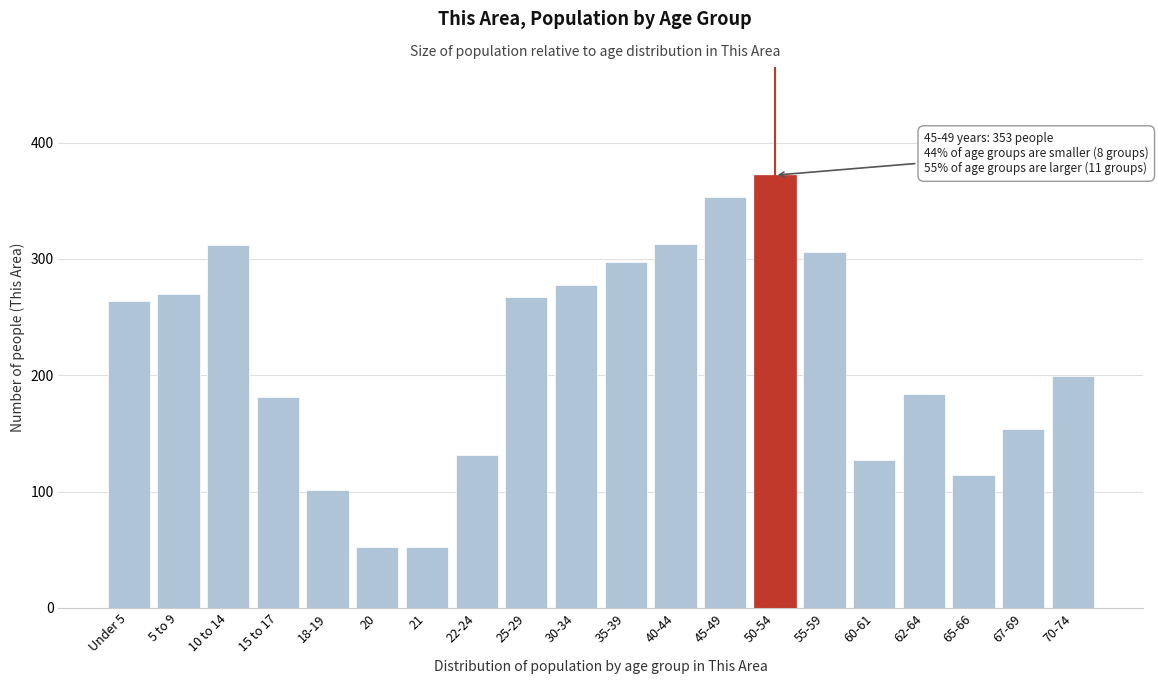

True or false: the data shows 61 at 18-19.

False